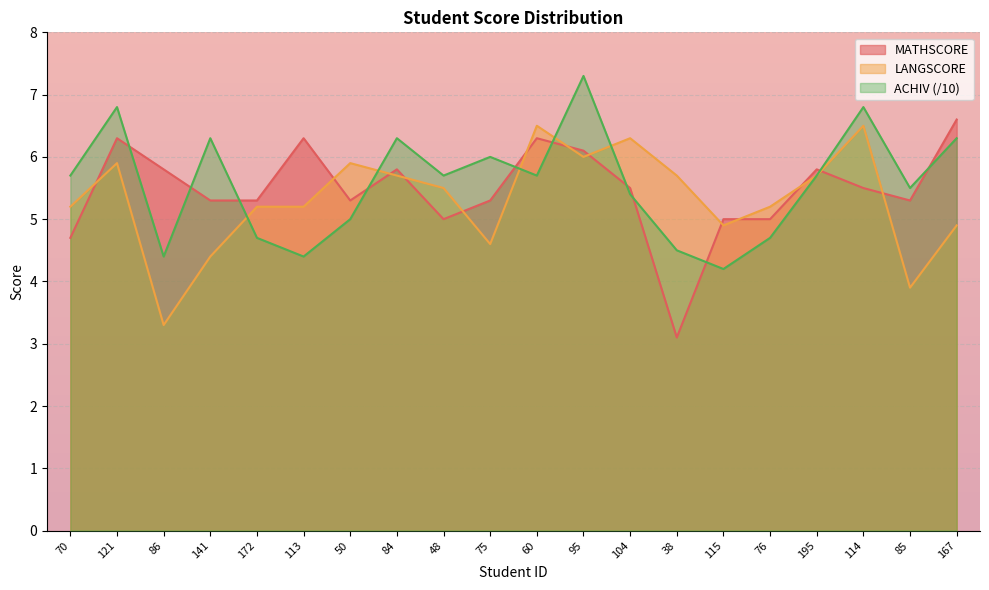

What is the spread (max minus min) of values at 38?

2.6